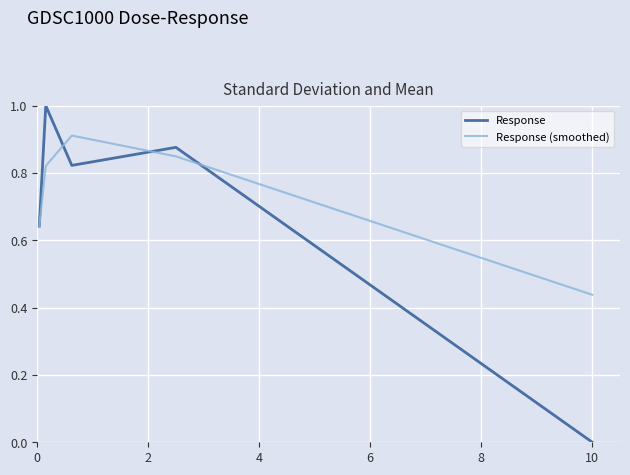

Which series has the widest spread of values?

Response